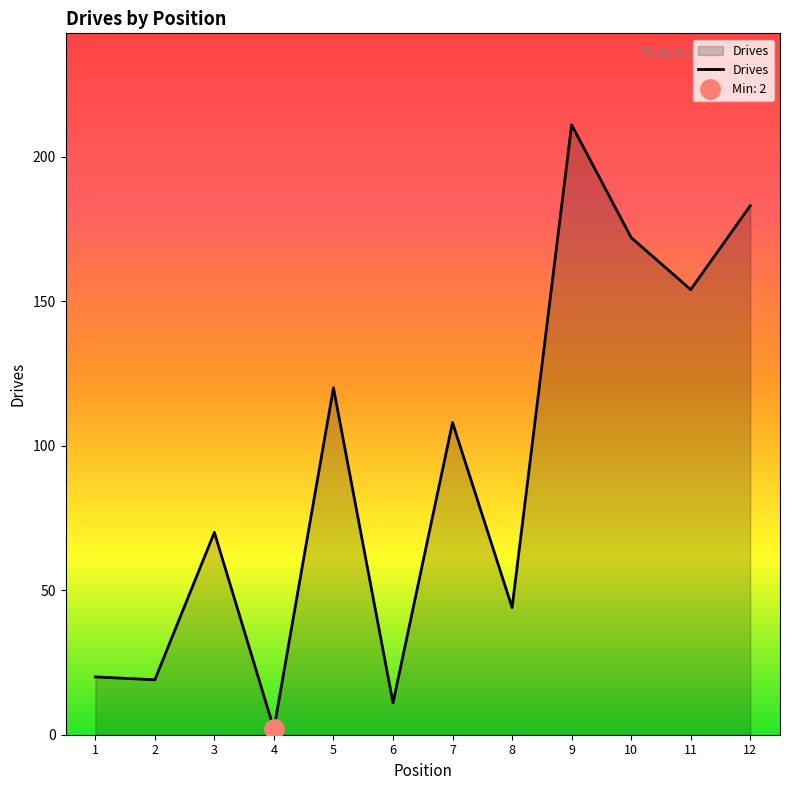

What is the value of the 6th point from the left?

11